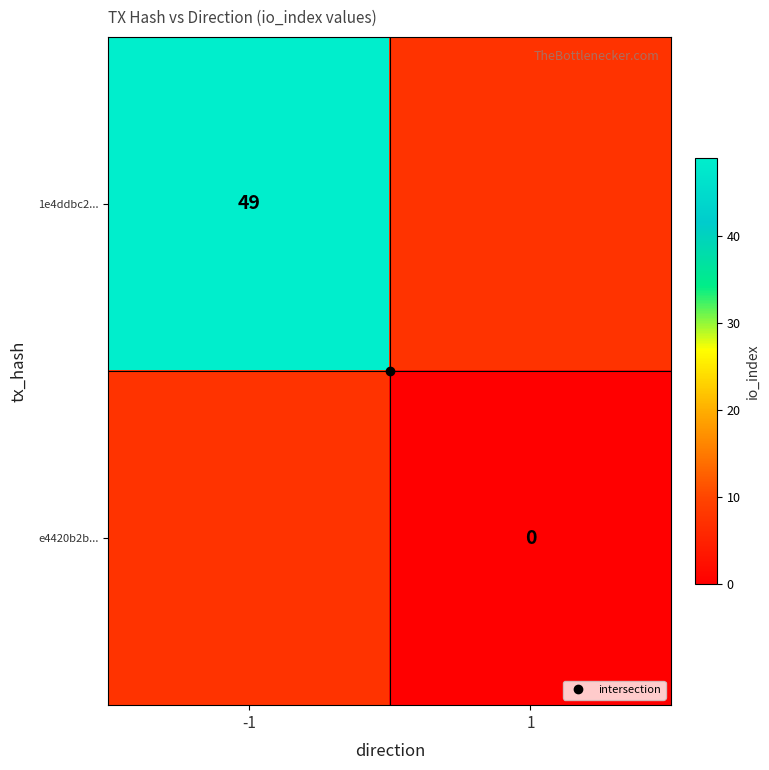

Rank the categories by 1e4ddbc2... value from highest to lowest.

-1, 1